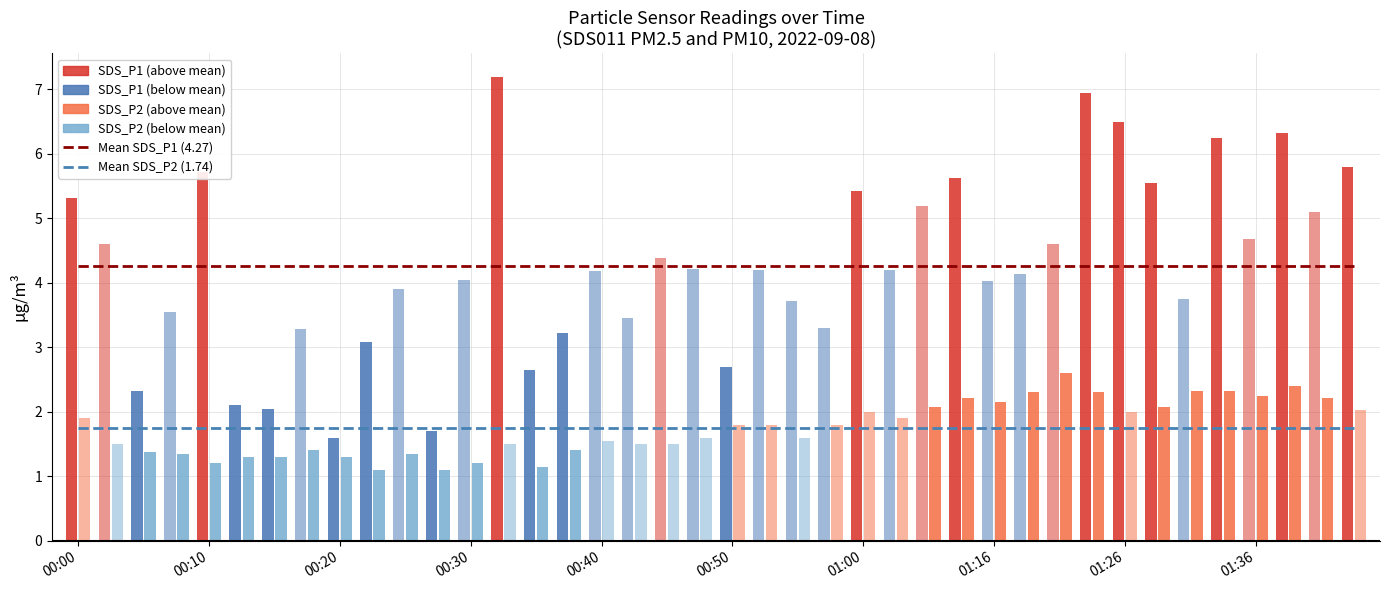

Does the chart contain any negative values?

No